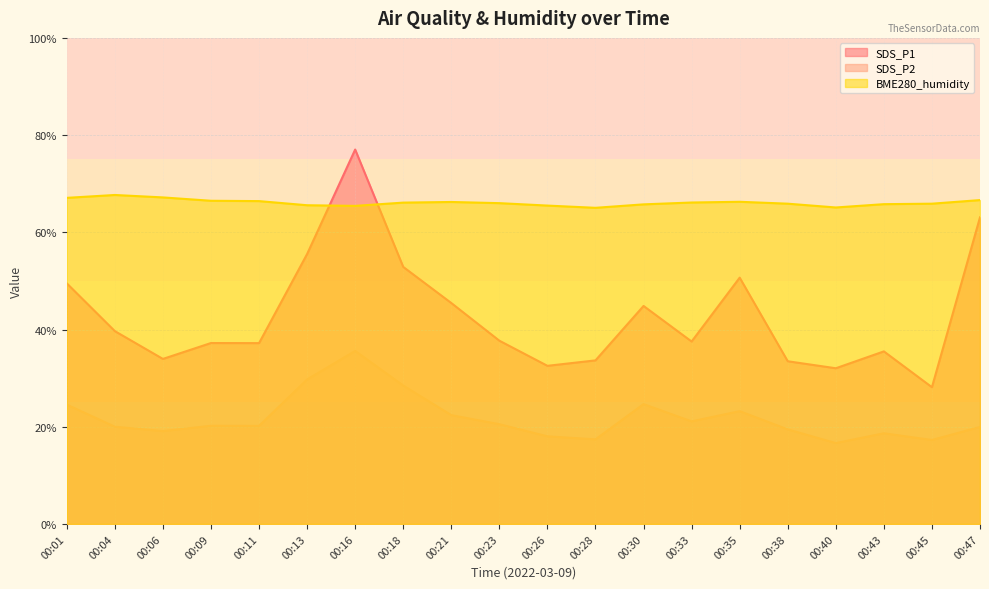

The SDS_P2 series shows 28.5 at 00:18. True or false?

True